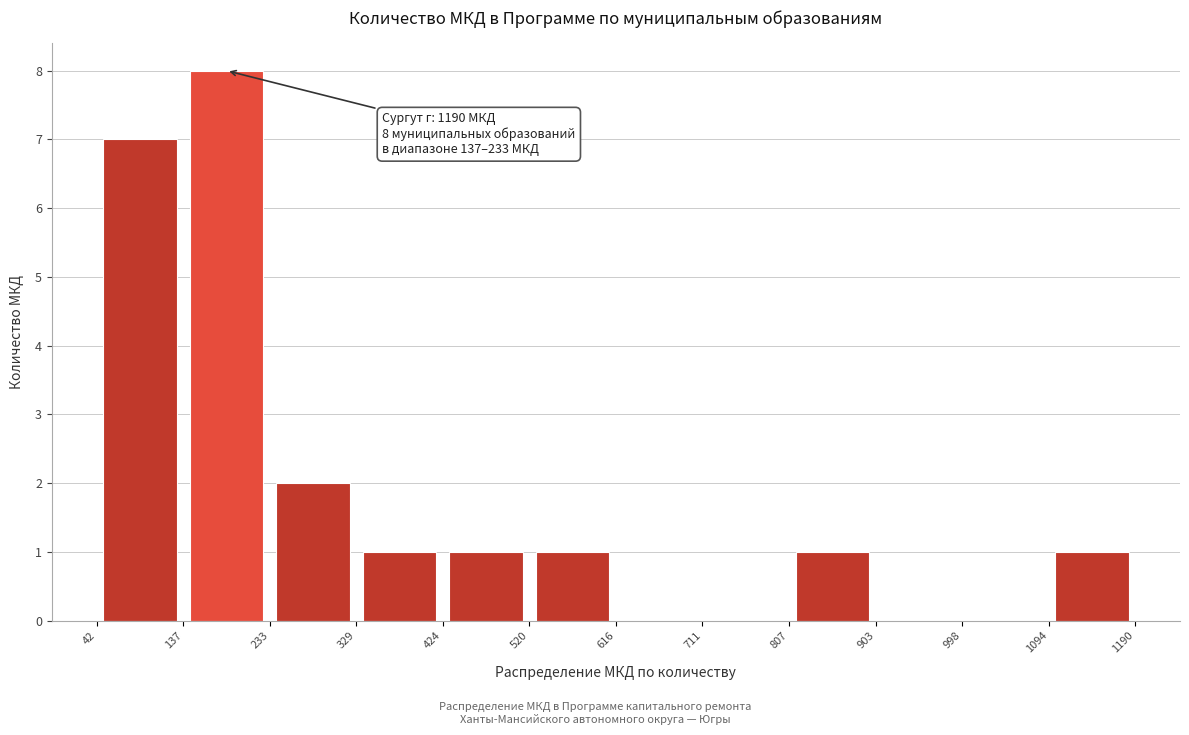

Which range on the x-axis has the tallest bar?

137 to 233